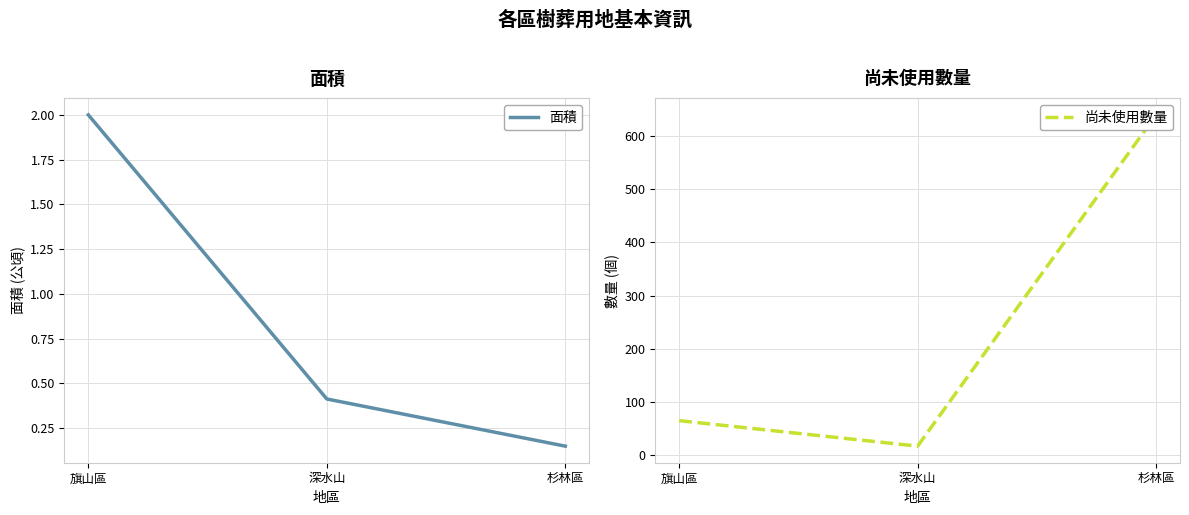

At which category is the sum across all series the highest?

杉林區